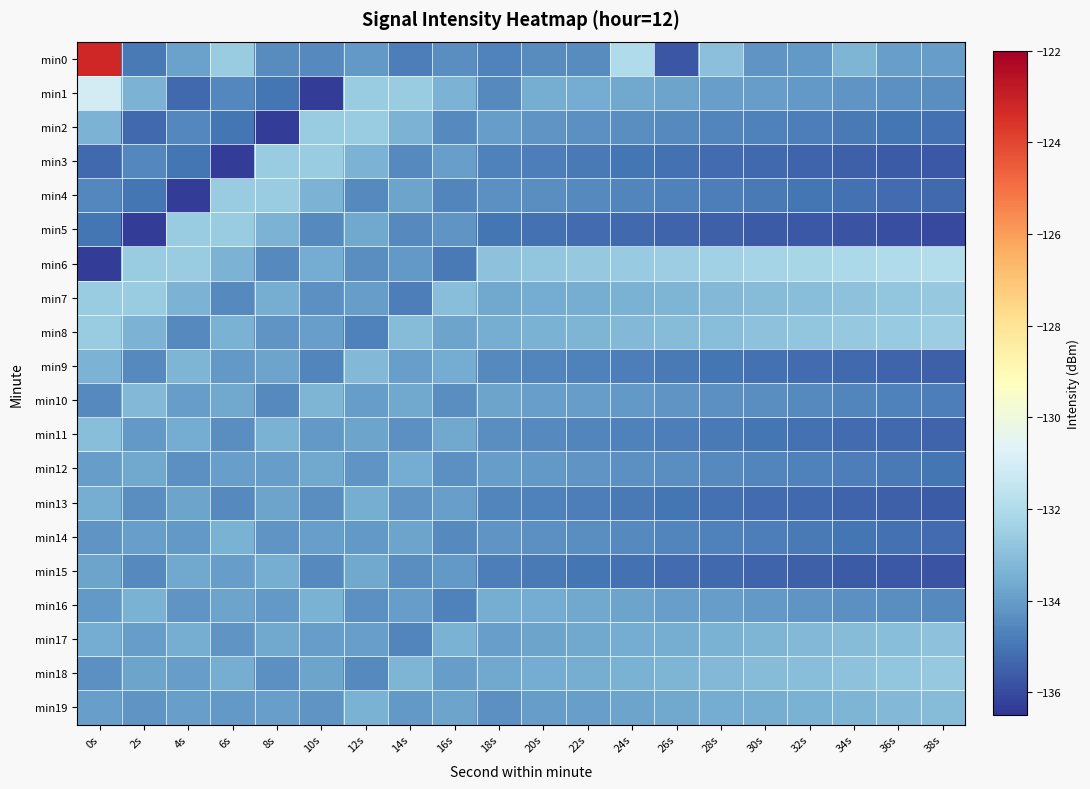

At which category is the sum across all series the highest?

0s